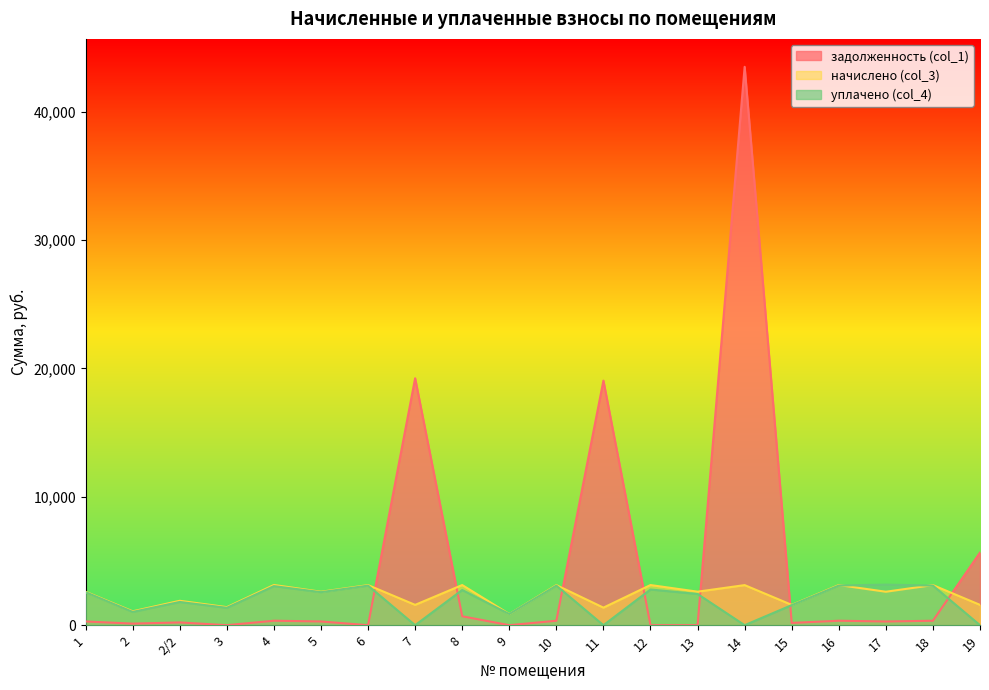

True or false: задолженность (col_1) and уплачено (col_4) intersect in this chart.

True